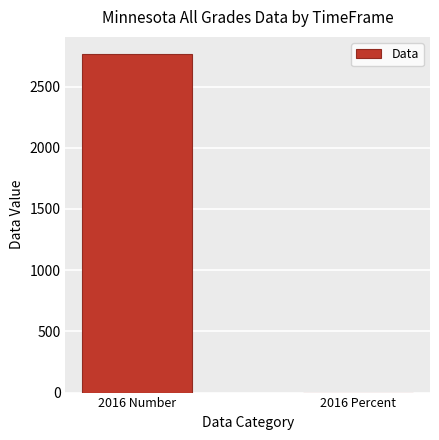

True or false: the data shows 2767.0 at 2016 Number.

True